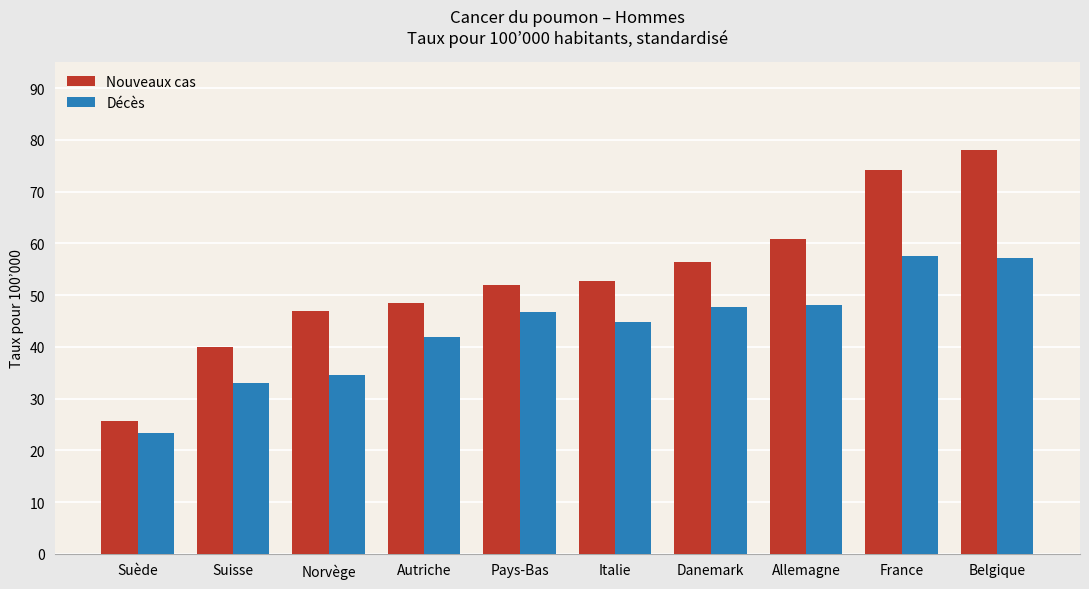

Which category has the lowest value across all series?

Suède